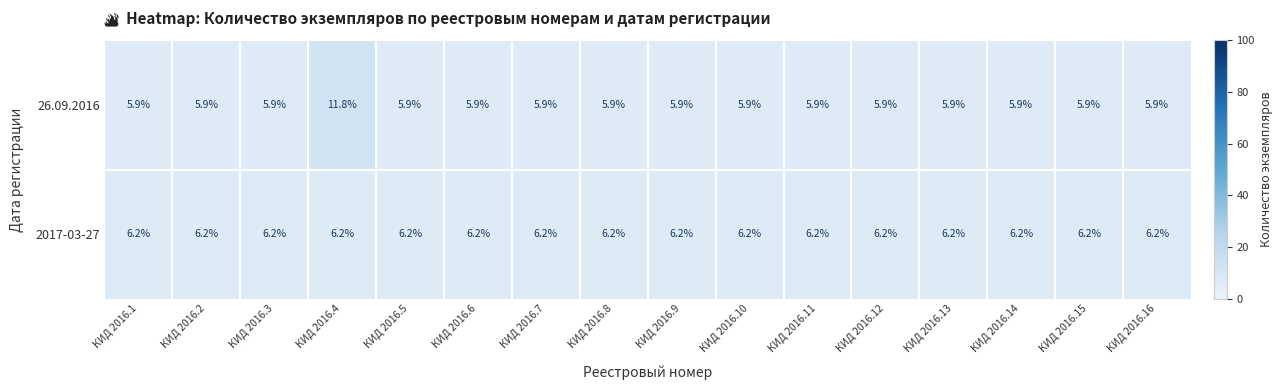

At which category is the sum across all series the highest?

КИД 2016.4